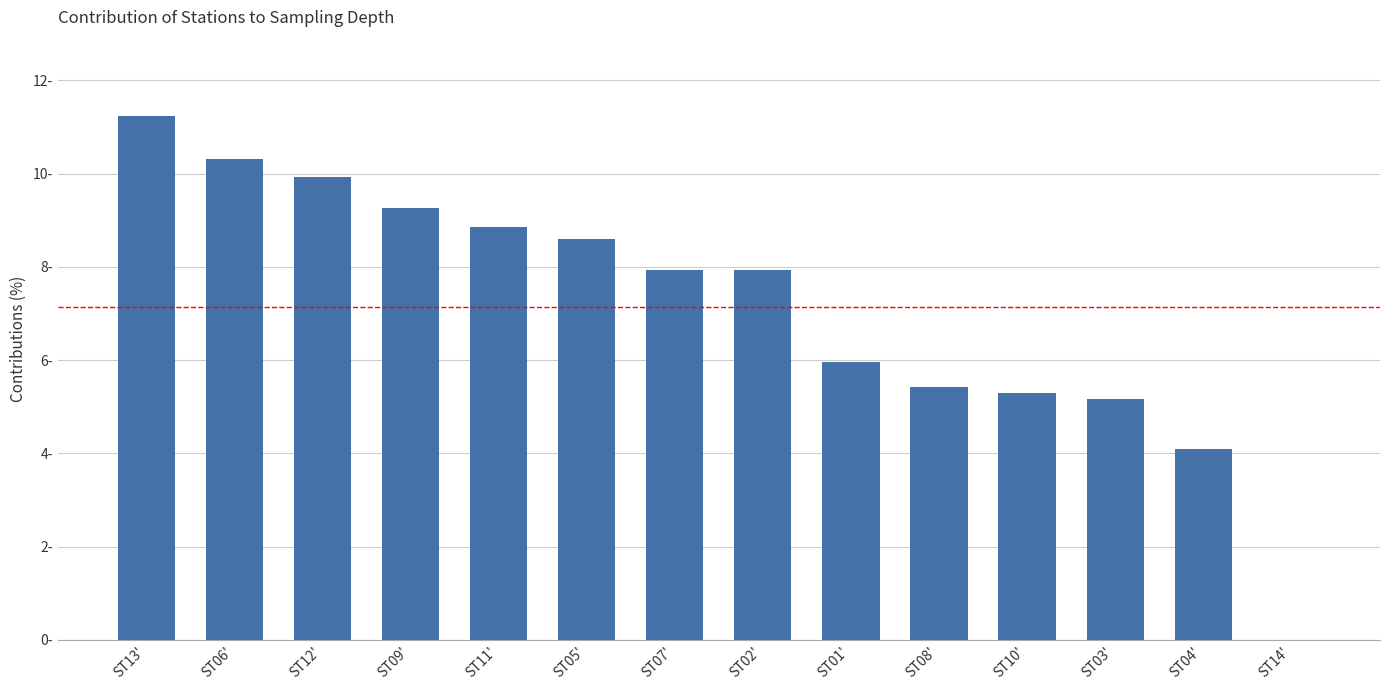

What is the sum of the values at ST14' and ST08'?

5.4